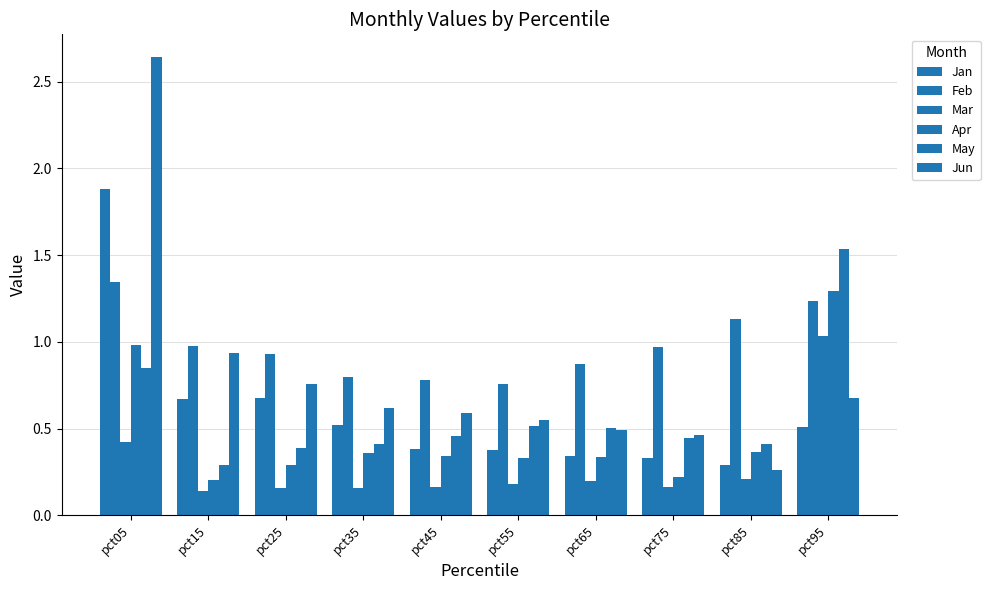

Between pct45 and pct35, which is larger?

pct35